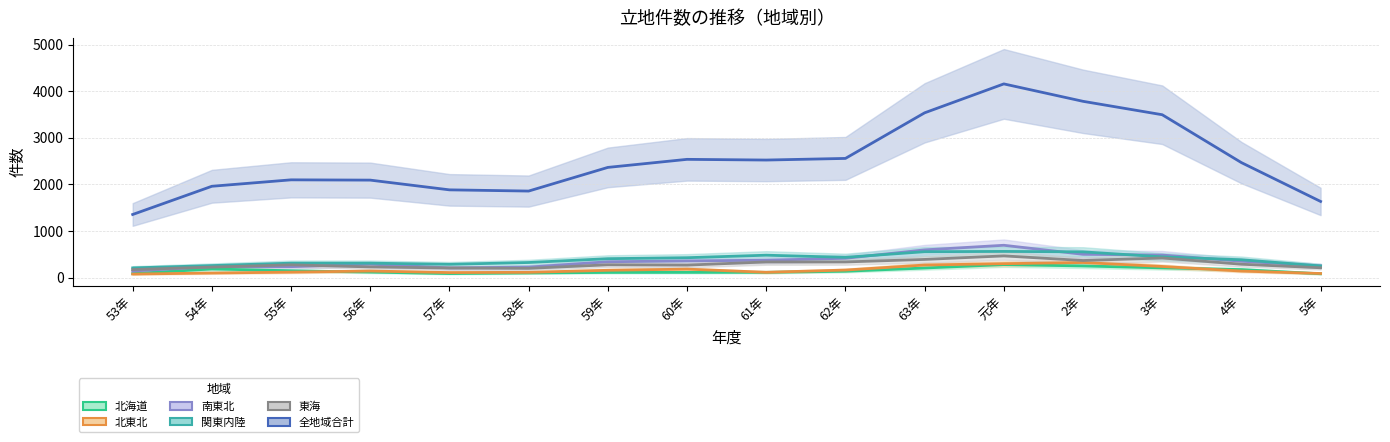

How many data points in 北東北 are less than 139?

8